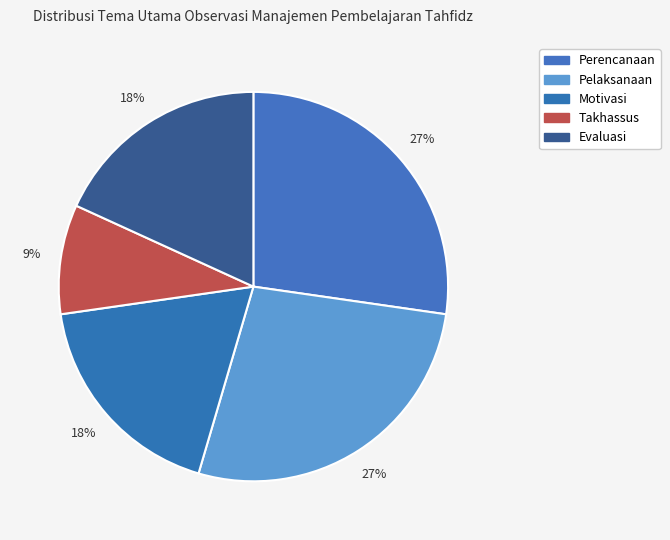

How many segments does this pie chart have?

5